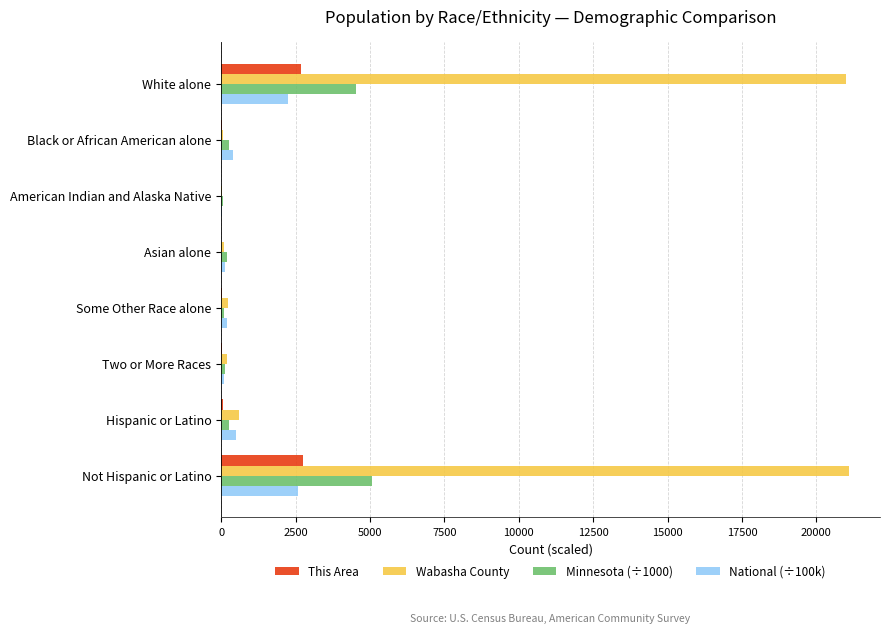

Which series changed the most between White alone and Hispanic or Latino?

Wabasha County